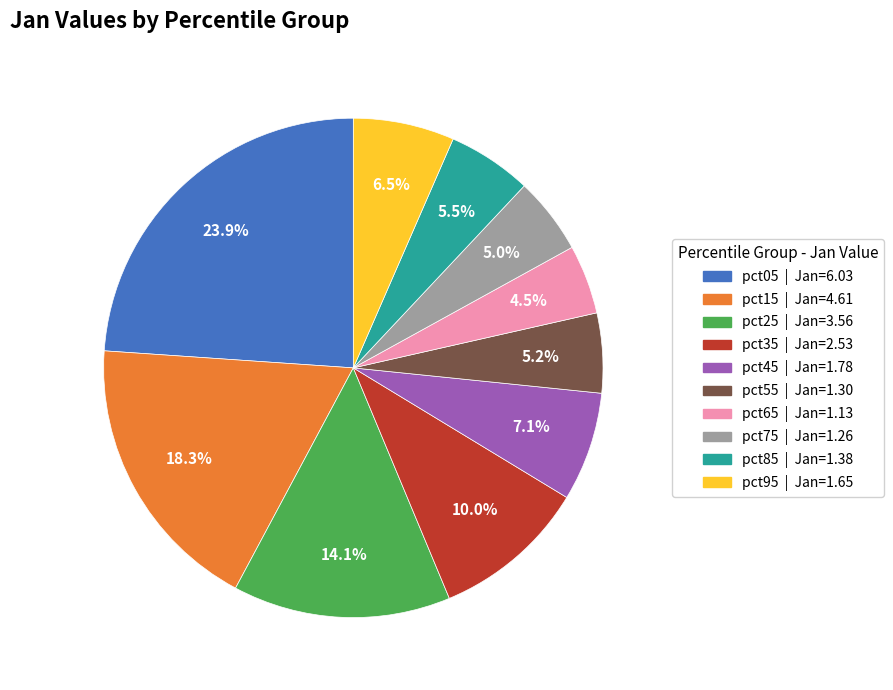

How much of the chart is everything except pct55?

94.8%